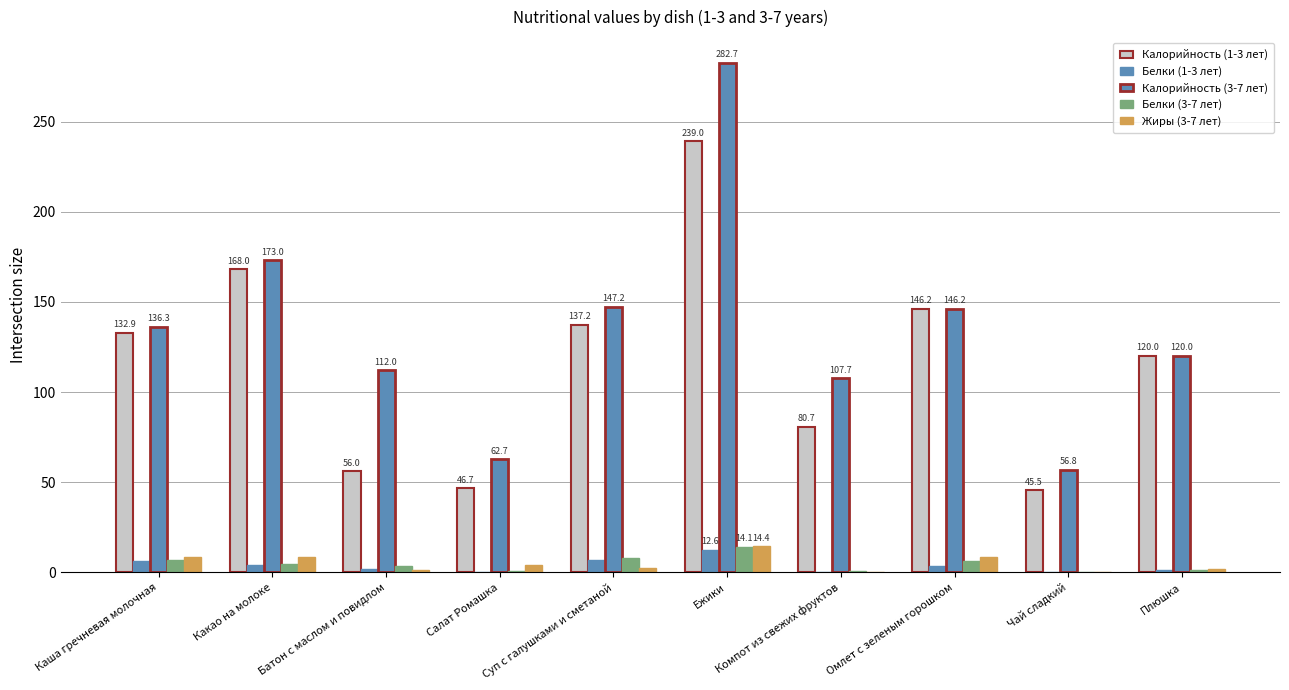

How many series are shown in this chart?

5